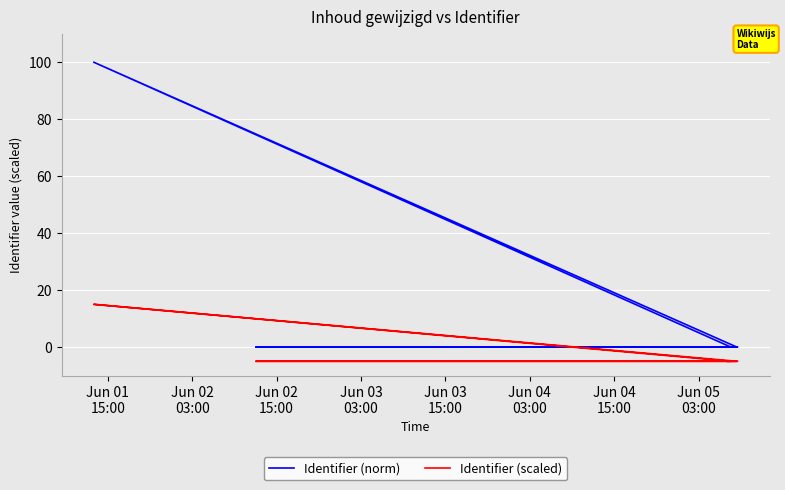

The value of Identifier (norm) at Jun 03
03:00 is 46.6. True or false?

False